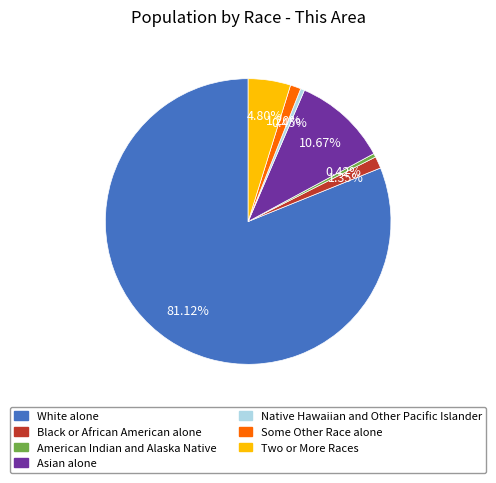

How many segments does this pie chart have?

7